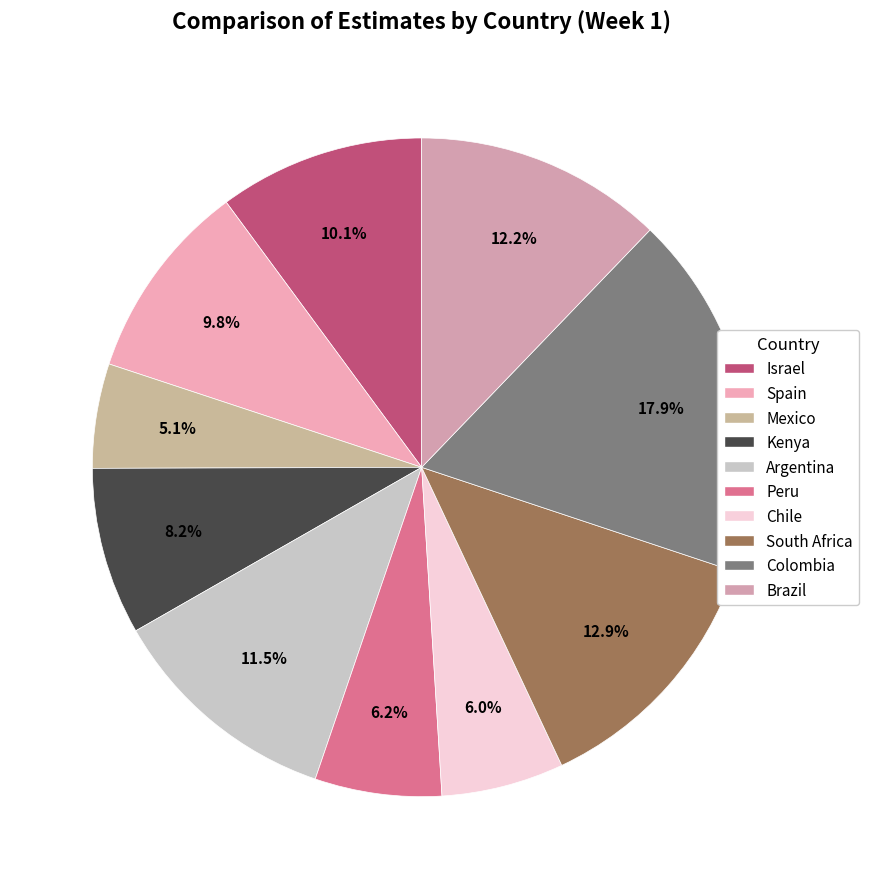

Rank the categories by value from lowest to highest.

Mexico, Chile, Peru, Kenya, Spain, Israel, Argentina, Brazil, South Africa, Colombia